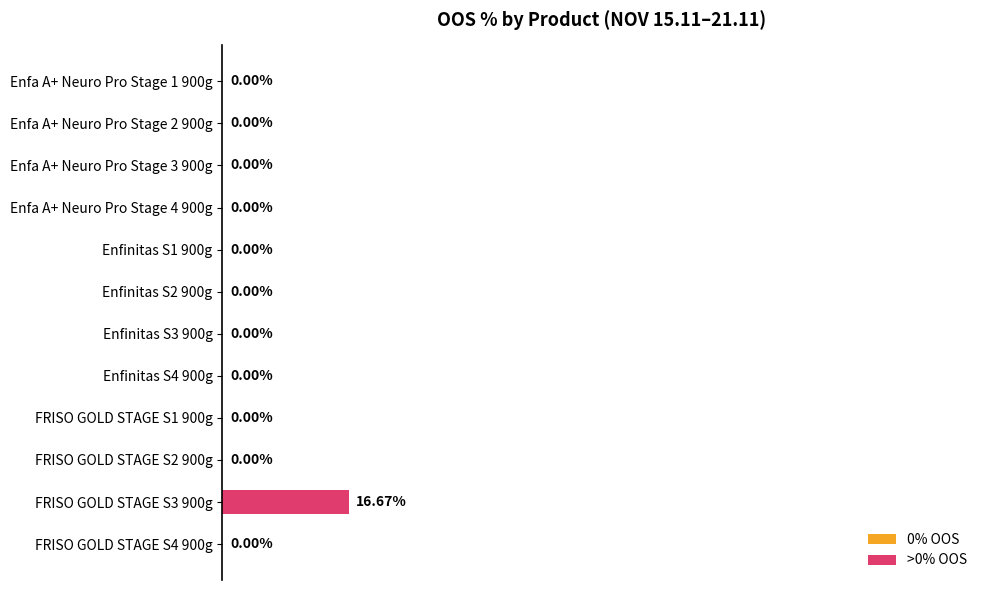

Which has a higher value, FRISO GOLD STAGE S3 900g or FRISO GOLD STAGE S2 900g?

FRISO GOLD STAGE S3 900g